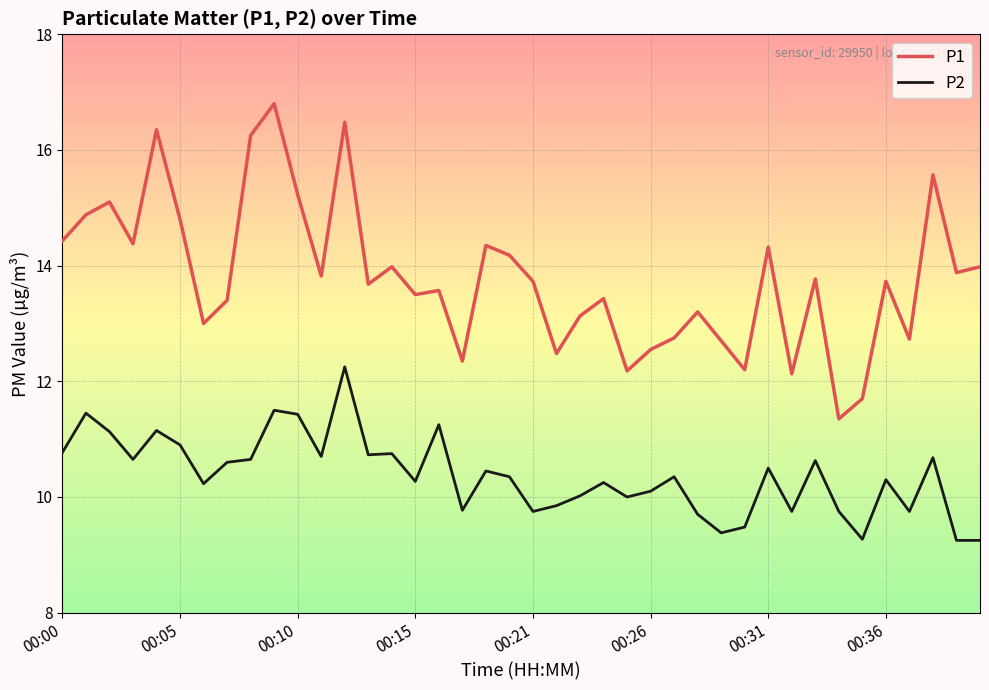

What is the difference between the maximum and minimum values in the P2 series?

3.0